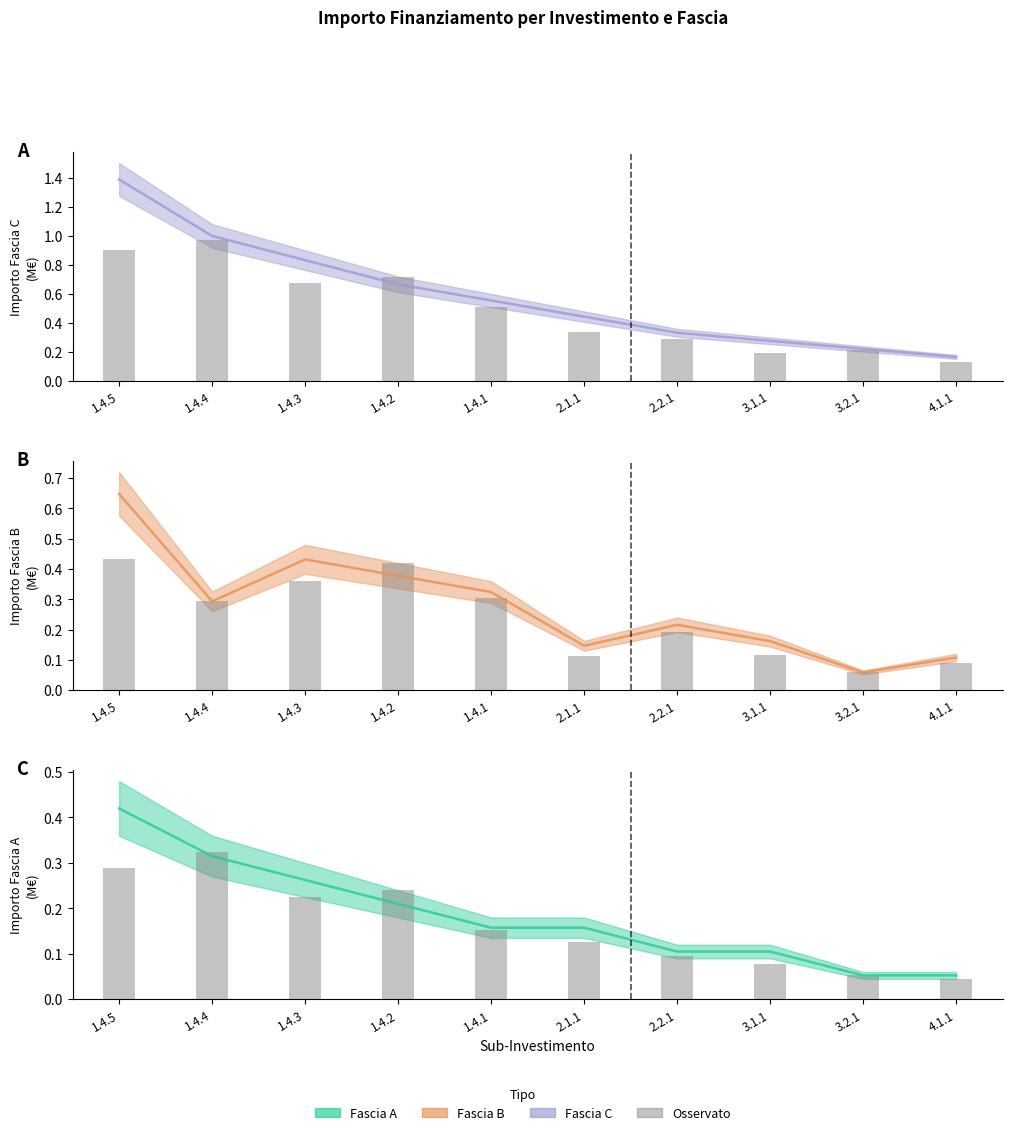

At which label is Observed closest to 0?

4.1.1